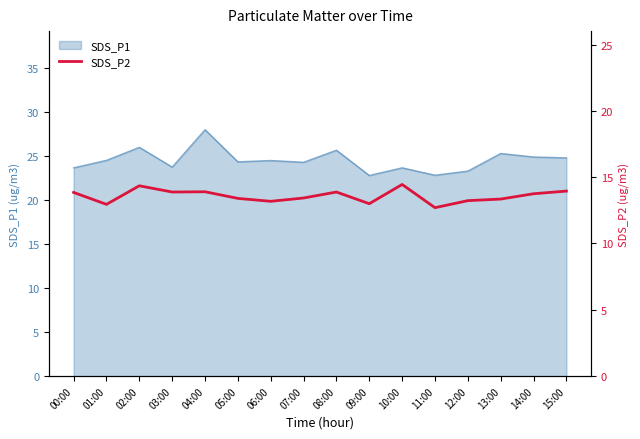

The SDS_P1 series shows 24.5 at 06:00. True or false?

True